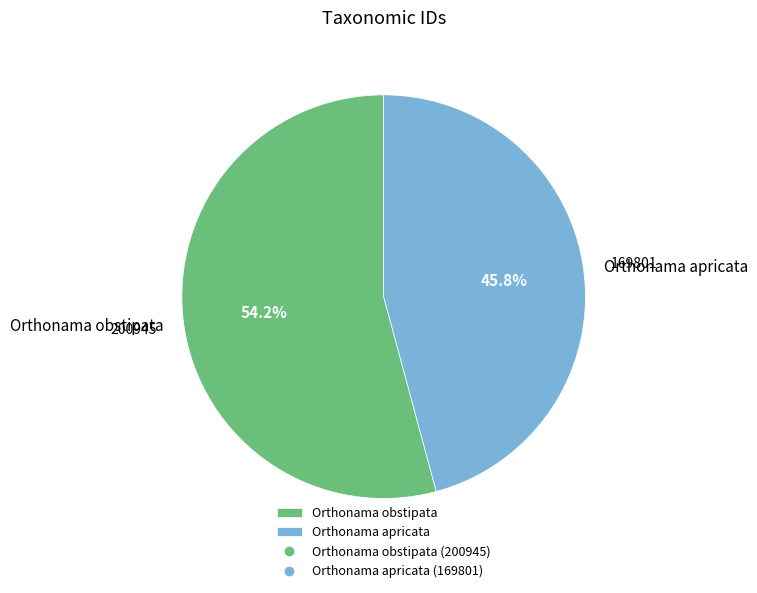

True or false: Orthonama apricata accounts for 34% of the total.

False